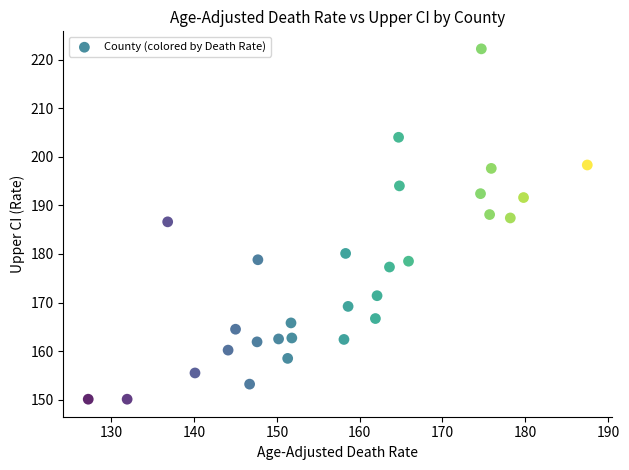

What is the range of X values (max minus min)?

60.3